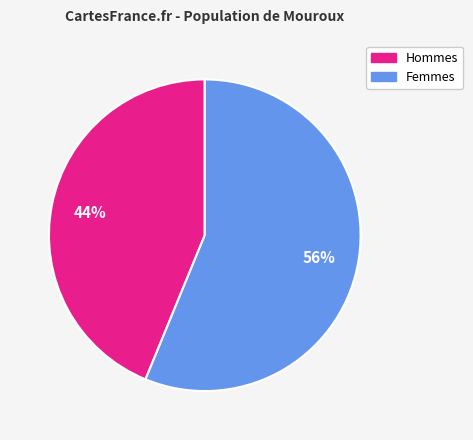

Does any single category account for the majority?

Yes